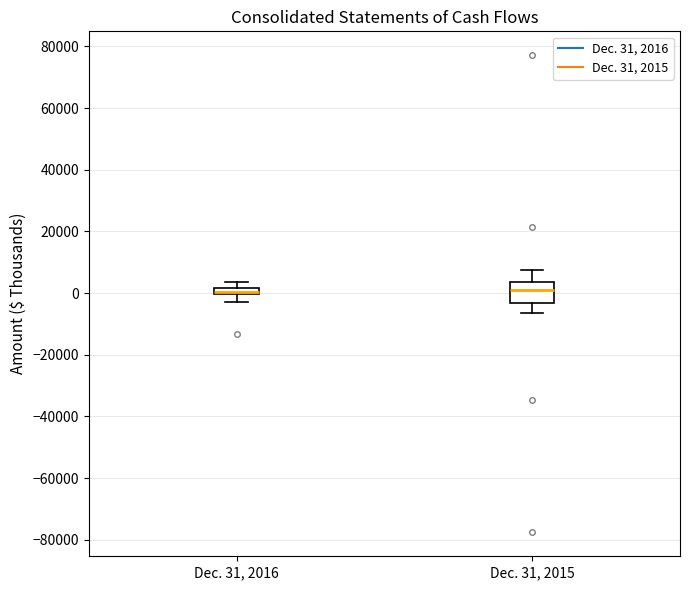

Where is the lower edge of the box for Dec. 31, 2016 on the y-axis? The values are not printed on the chart, so give them approximately, as read against the axis.

0